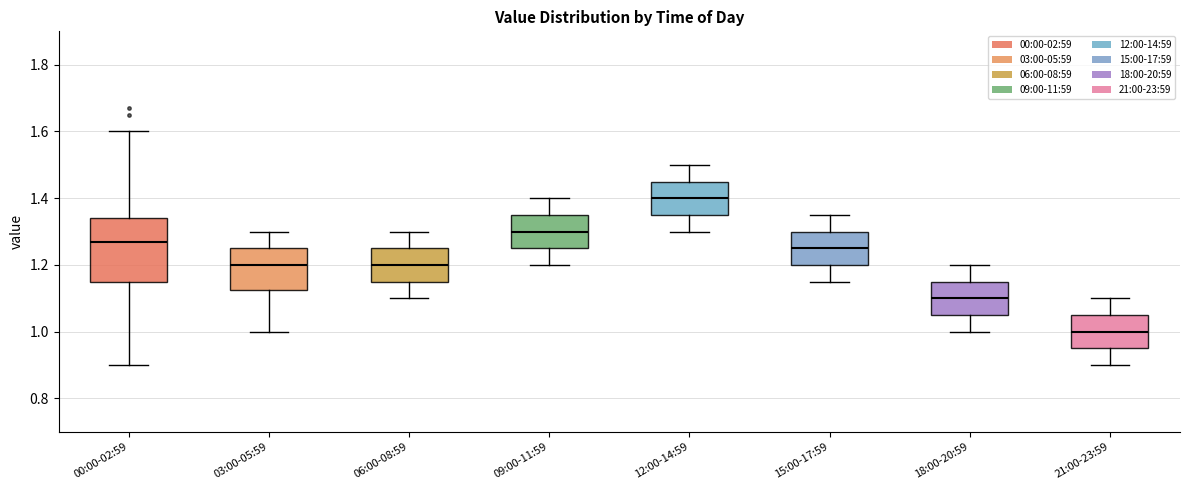

Which box's median line is the highest?

12:00-14:59